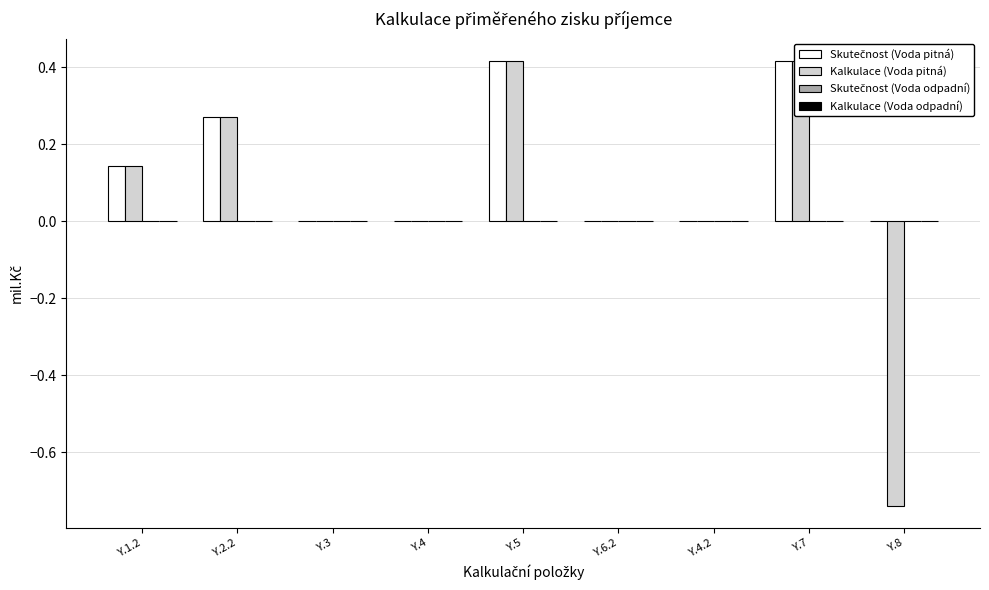

Does the chart contain any negative values?

Yes